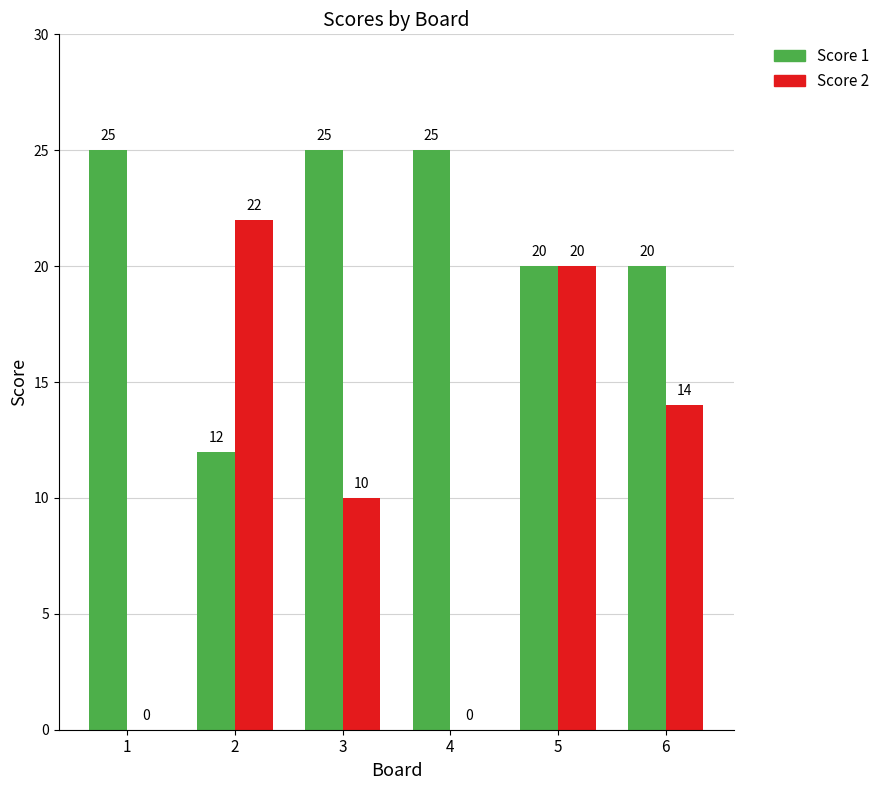

How many groups of bars are there?

6